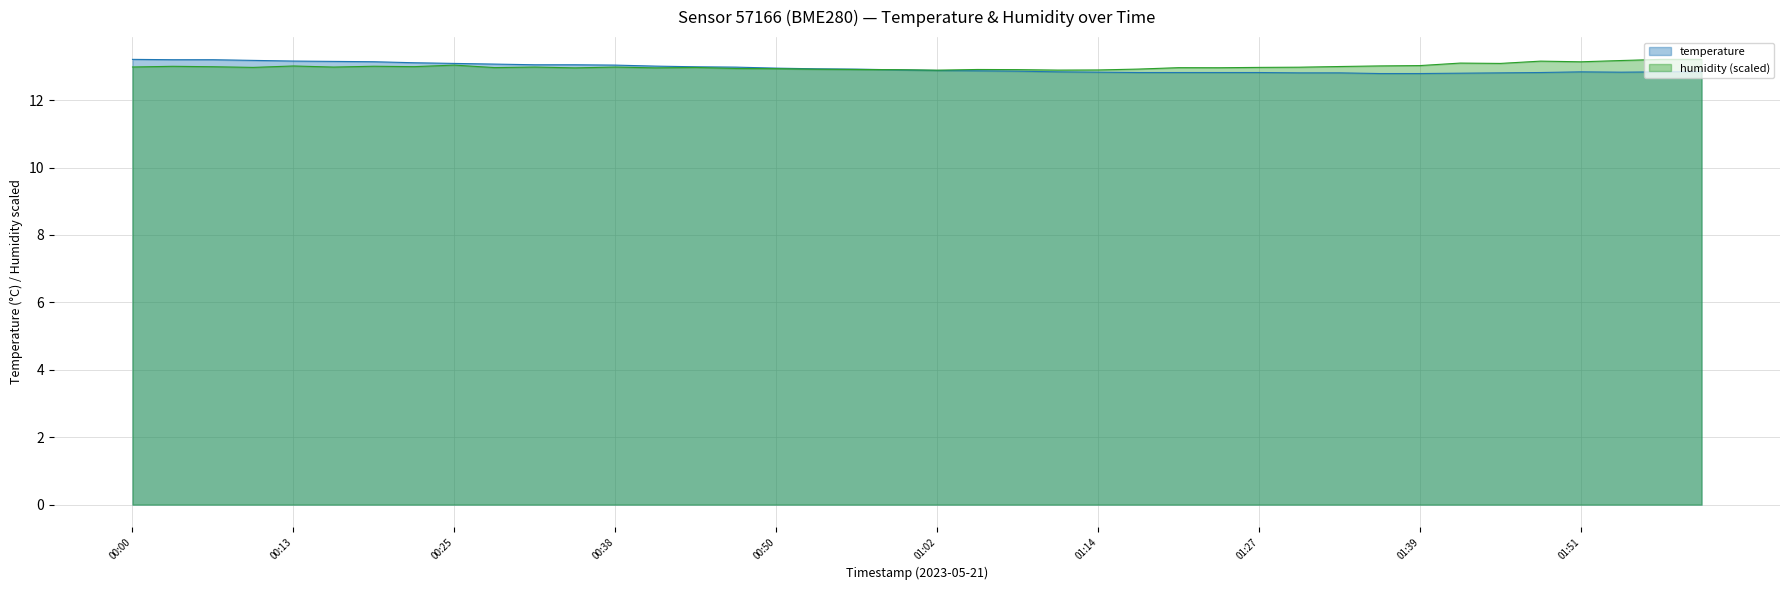

Reading right to left, what are all the values shown in this chart?

temperature: 12.8	12.8	12.8	12.8	12.8	12.8	12.8	12.8	12.8	12.8	12.8	12.8	12.8	12.8	12.8	12.8	12.8	12.9	12.9	12.9	12.9	12.9	12.9	12.9	13.0	13.0	13.0	13.0	13.1	13.1	13.1	13.1	13.1	13.1	13.2	13.2	13.2	13.2	13.2	13.2
humidity: 13.2	13.2	13.2	13.1	13.2	13.1	13.1	13.0	13.0	13.0	13.0	13.0	13.0	13.0	12.9	12.9	12.9	12.9	12.9	12.9	12.9	12.9	12.9	12.9	12.9	13.0	13.0	13.0	13.0	13.0	13.0	13.0	13.0	13.0	13.0	13.0	13.0	13.0	13.0	13.0